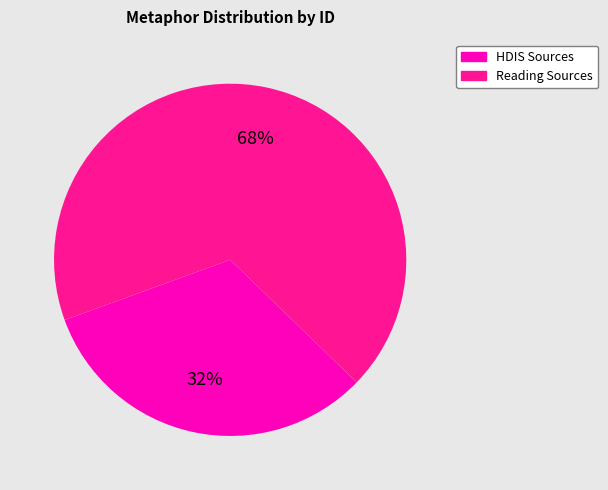

To the nearest percent, what is the average slice percentage?

50%